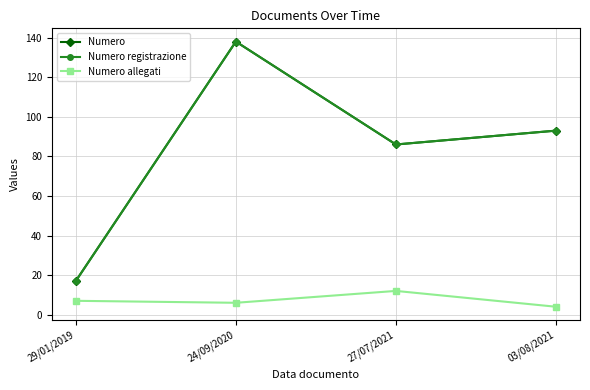

Does the chart have visible grid lines?

Yes